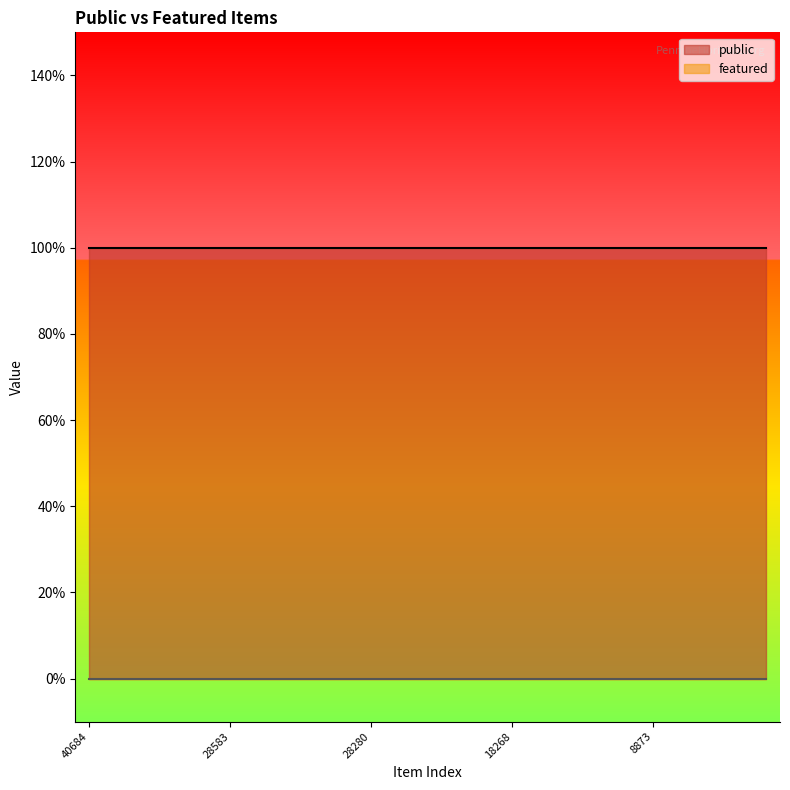

Which has a higher value, 18268 or 18252?

18268